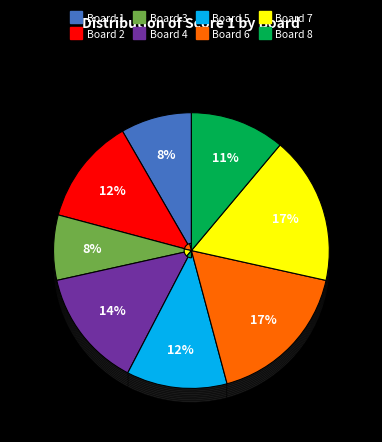

How many slices are in this pie chart?

8